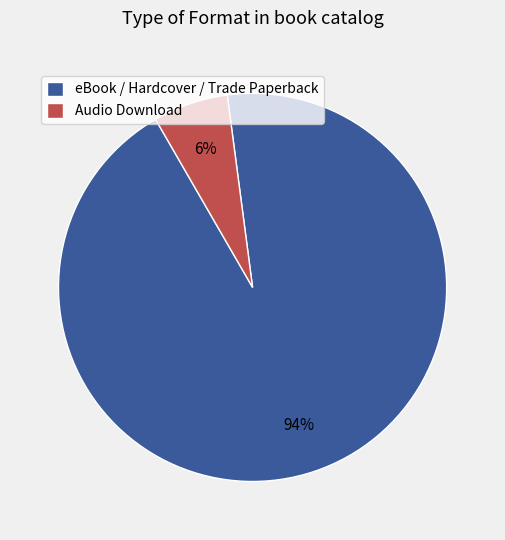

Does Audio Download account for over 50% of the chart?

No